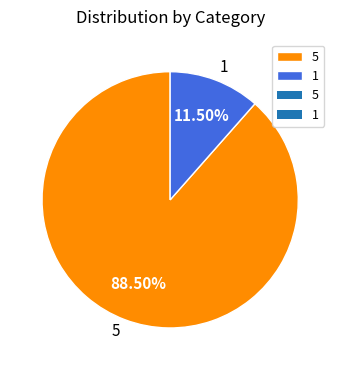

Is it true that 5 is 98% of the pie?

False